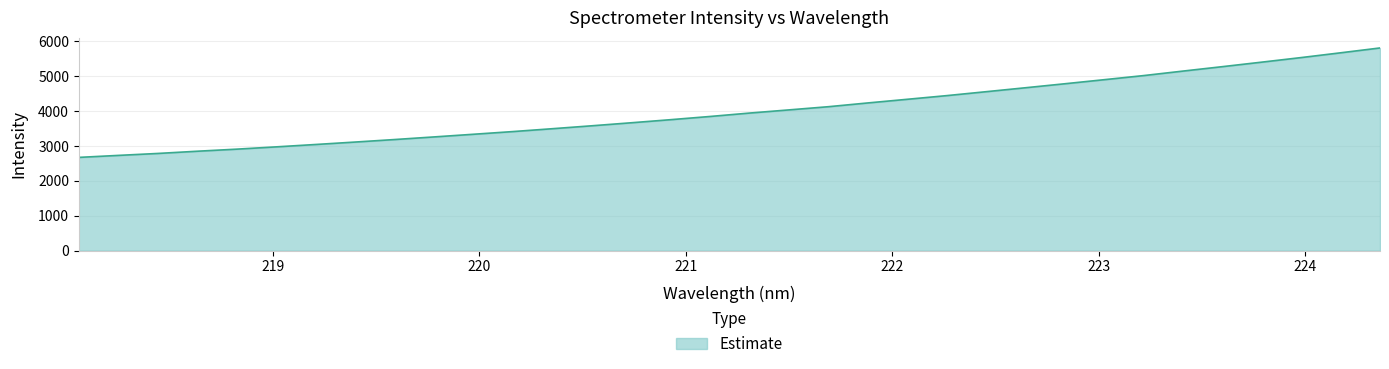

What is the difference between the maximum and minimum values?

3136.6